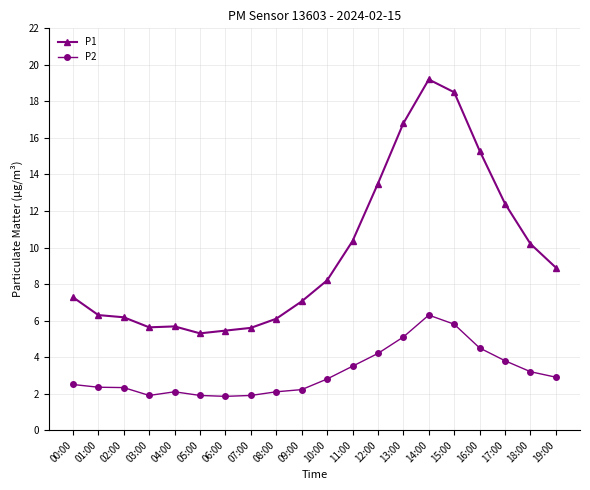

What position from the right is 14:00?

6